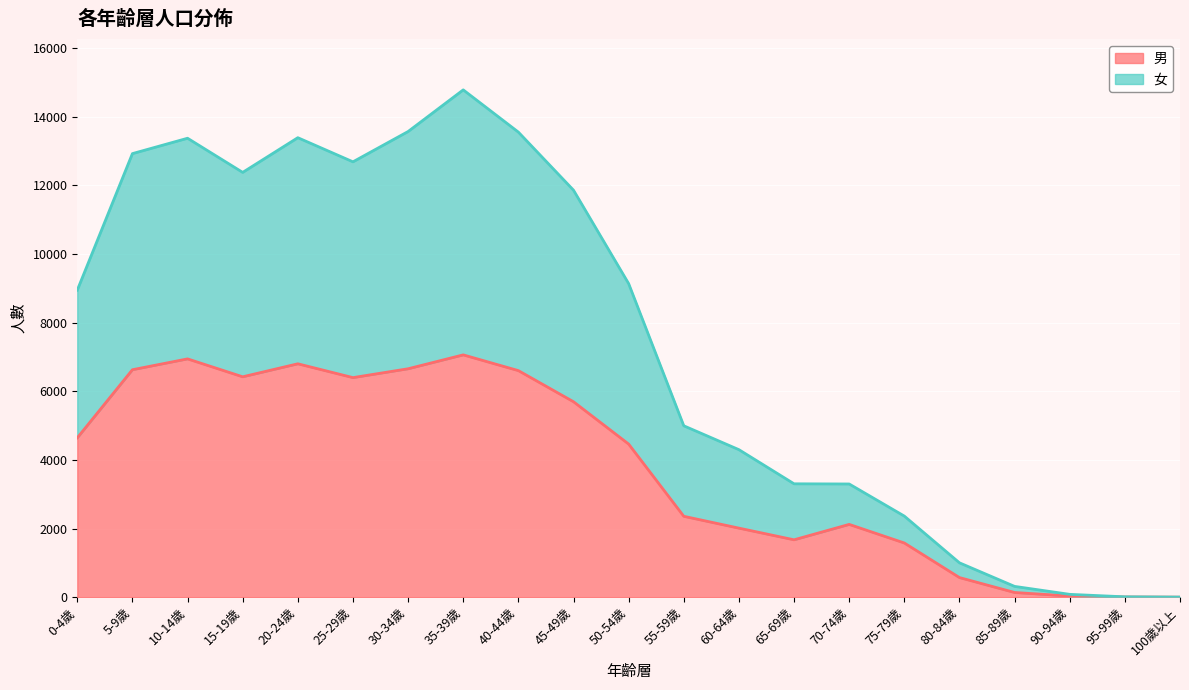

True or false: 女 has more than 2 points higher than both neighbors.

True